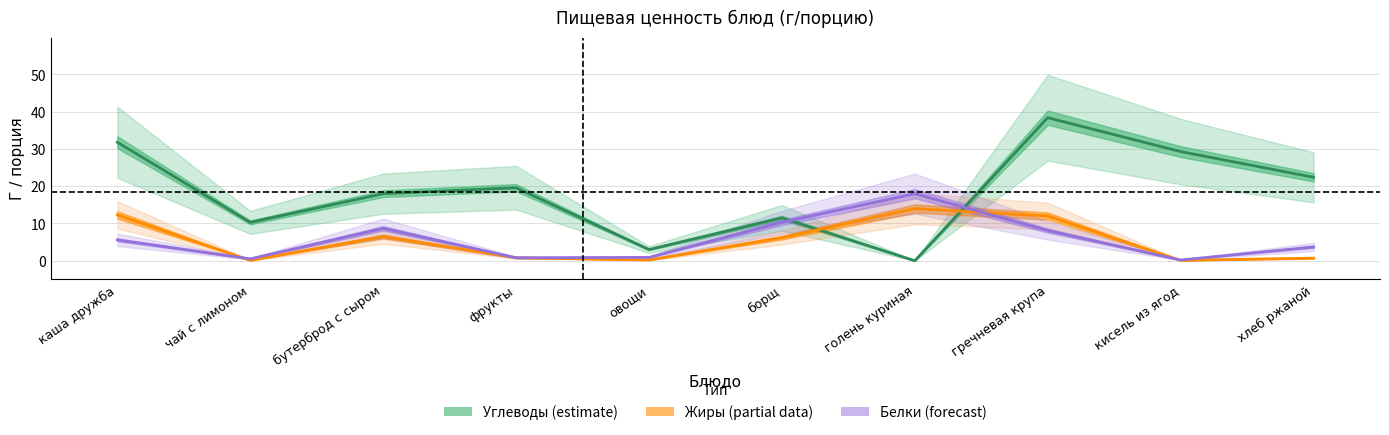

The value of Жиры at гречневая крупа is 12.0. True or false?

True